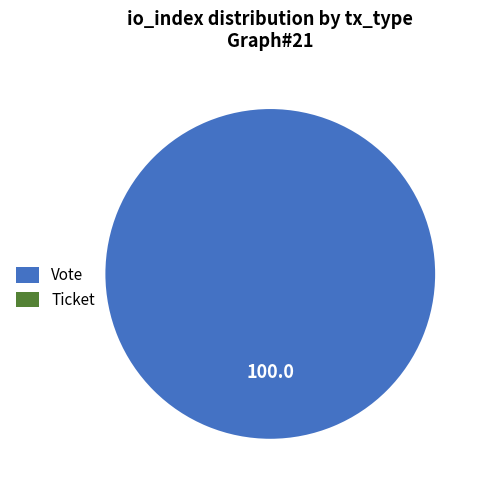

To the nearest percent, what is the combined percentage of Vote and Ticket?

100%